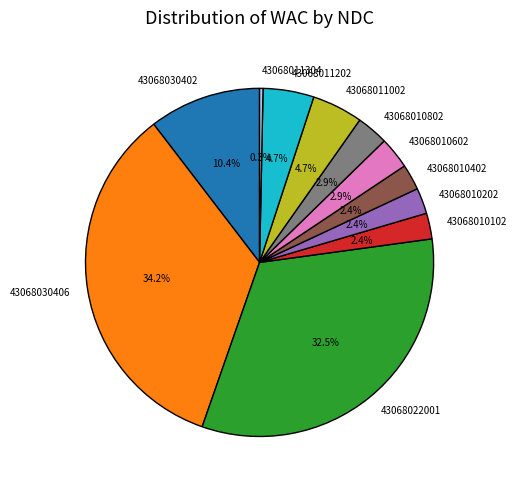

Combined, what portion of the pie is 43068030402 and 43068010402?

12.8%